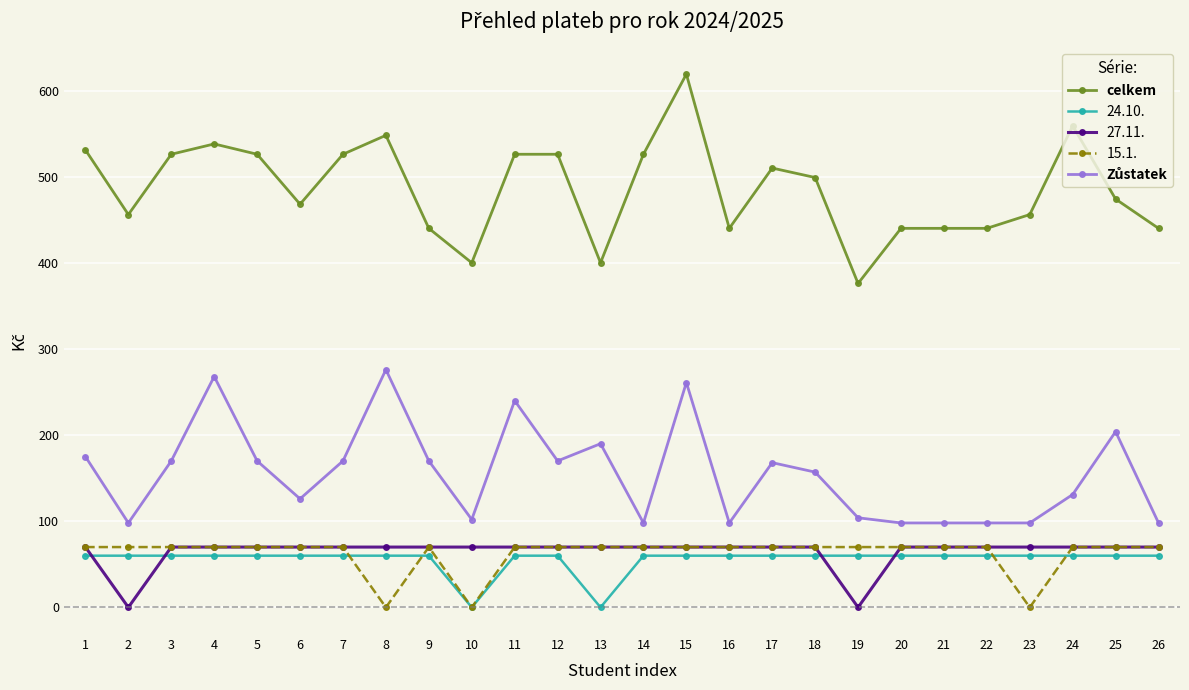

What is the minimum value shown in the chart?

0